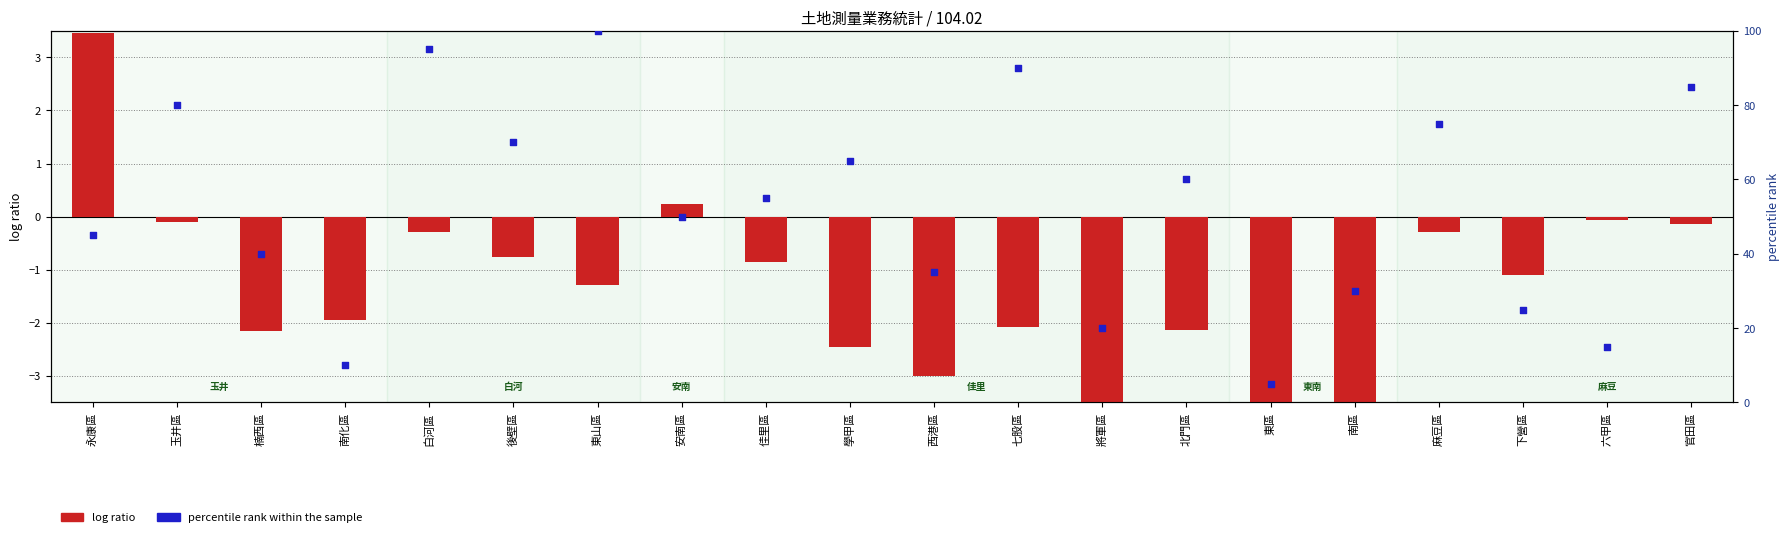

What are all the series names shown in the legend?

log ratio, percentile rank within the sample